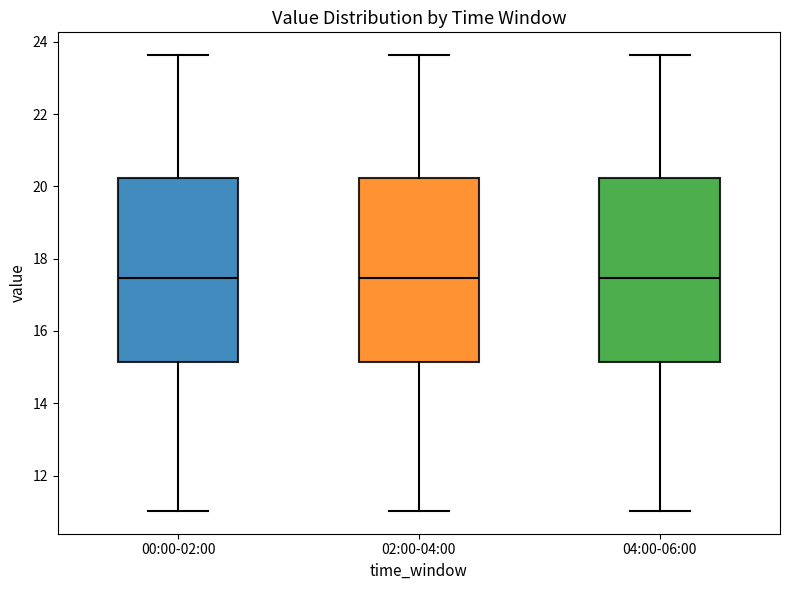

Reading left to right, read every box against the y-axis: the position of its median line, the range the box covers, and the ends of its whiskers. The values are not printed on the chart, so give them approximately, as read against the axis.

00:00-02:00: median 17.4, box 15.2 to 20.2, whiskers 11.0 to 23.6
02:00-04:00: median 17.4, box 15.2 to 20.2, whiskers 11.0 to 23.6
04:00-06:00: median 17.4, box 15.2 to 20.2, whiskers 11.0 to 23.6